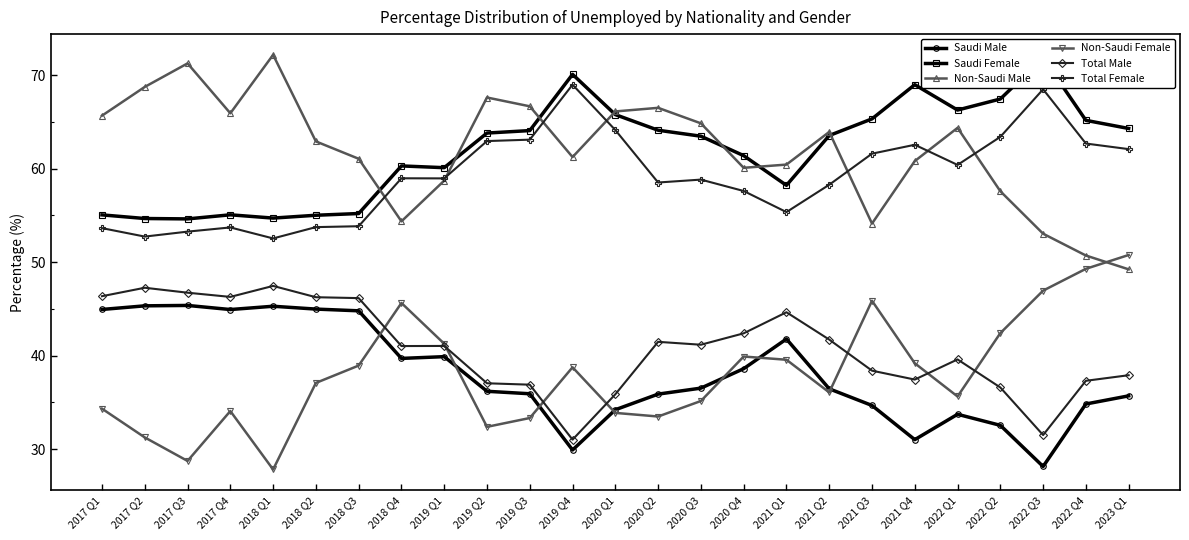

Reading left to right, extract all data points from this chart.

Saudi Male: 44.9	45.3	45.4	44.9	45.3	45.0	44.8	39.7	39.9	36.2	35.9	29.9	34.2	35.9	36.5	38.6	41.8	36.4	34.7	31.0	33.7	32.5	28.1	34.8	35.7
Saudi Female: 55.1	54.7	54.6	55.1	54.7	55.0	55.2	60.3	60.1	63.8	64.1	70.1	65.8	64.1	63.5	61.4	58.2	63.6	65.3	69.0	66.3	67.5	71.9	65.2	64.3
Non-Saudi Male: 65.7	68.8	71.3	65.9	72.2	62.9	61.1	54.4	58.7	67.6	66.7	61.2	66.1	66.5	64.9	60.1	60.4	63.9	54.1	60.8	64.4	57.6	53.0	50.7	49.2
Non-Saudi Female: 34.3	31.2	28.7	34.1	27.8	37.1	38.9	45.6	41.3	32.4	33.3	38.8	33.9	33.5	35.1	39.9	39.6	36.1	45.9	39.2	35.6	42.4	47.0	49.3	50.8
Total Male: 46.4	47.3	46.7	46.3	47.5	46.2	46.2	41.0	41.0	37.0	36.9	31.0	35.9	41.5	41.2	42.4	44.6	41.7	38.4	37.4	39.6	36.6	31.5	37.3	37.9
Total Female: 53.6	52.7	53.3	53.7	52.5	53.8	53.8	59.0	59.0	63.0	63.1	69.0	64.1	58.5	58.8	57.6	55.4	58.3	61.6	62.6	60.4	63.4	68.5	62.7	62.1